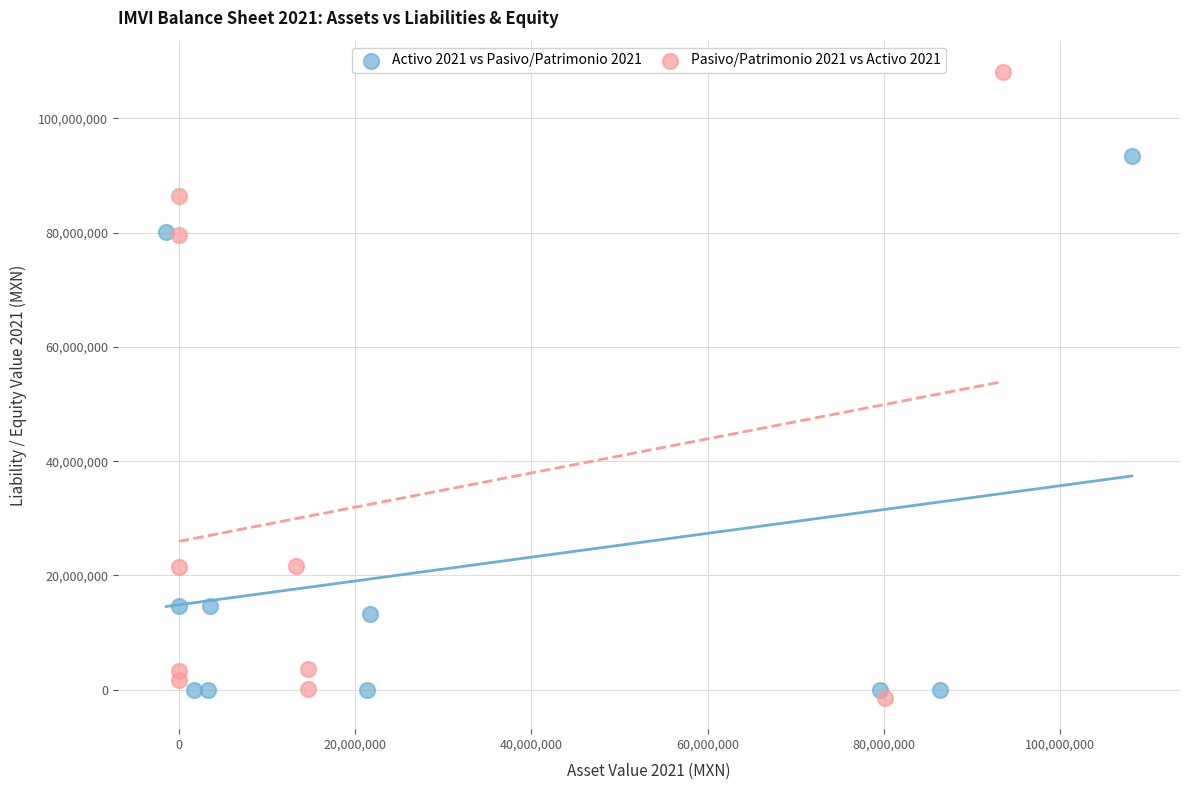

Which series contains the highest Y value?

Pasivo/Patrimonio 2021 vs Activo 2021